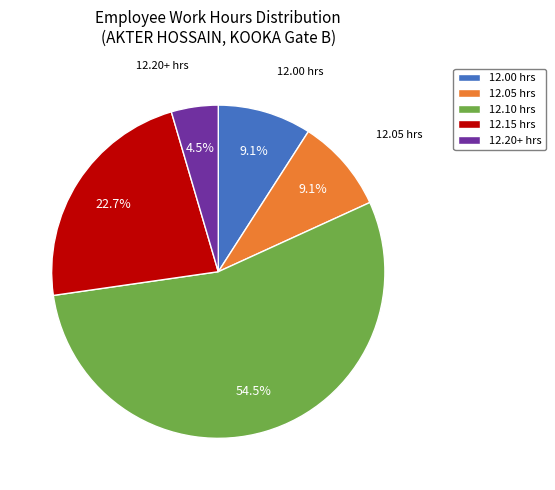

Which has a higher value, 12.00 hrs or 12.20+ hrs?

12.00 hrs